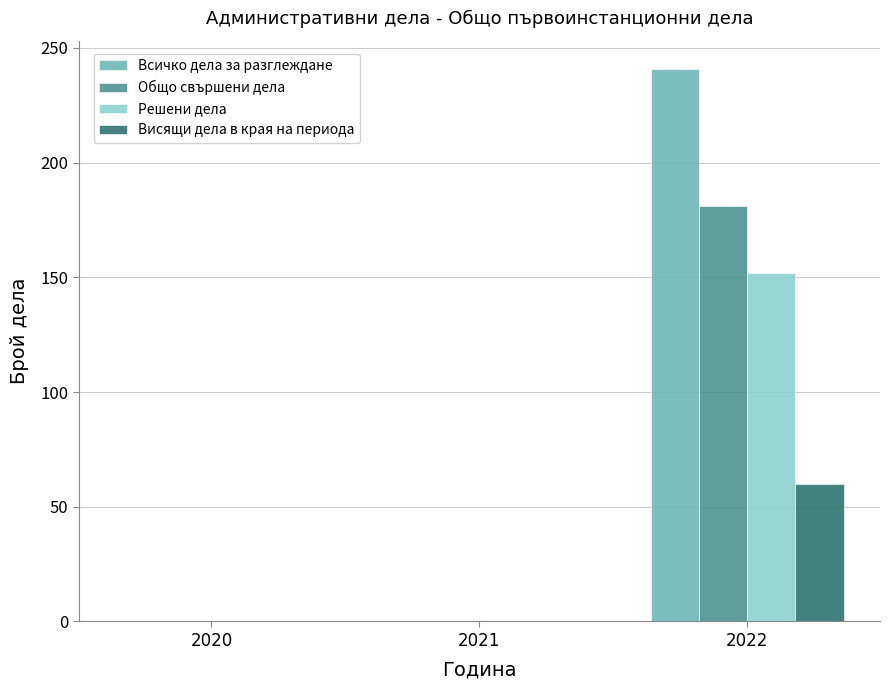

What is the maximum value shown in the chart?

241